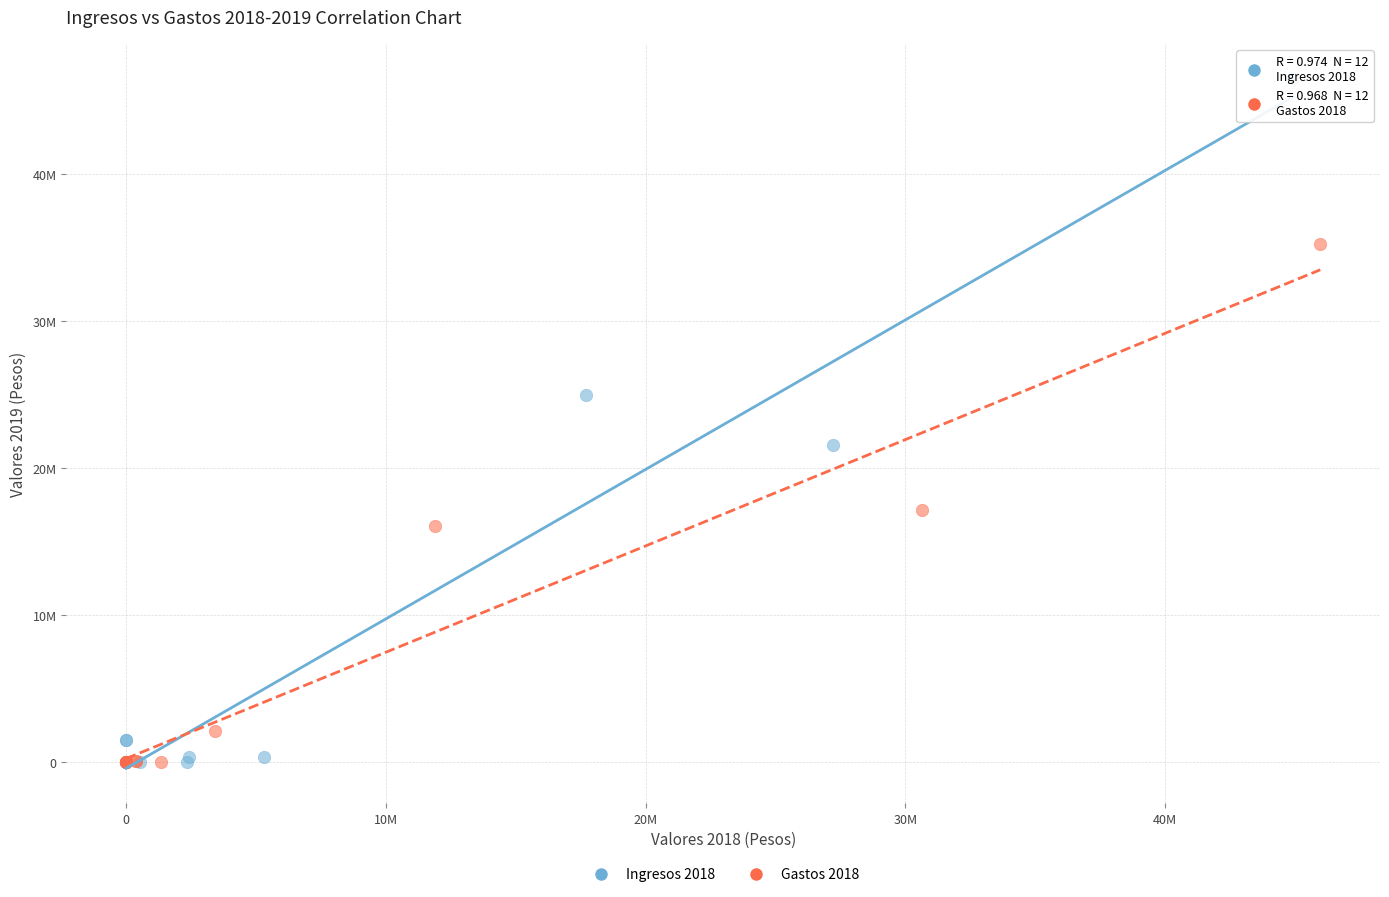

What are all the series names shown in the legend?

Ingresos 2018, Gastos 2018